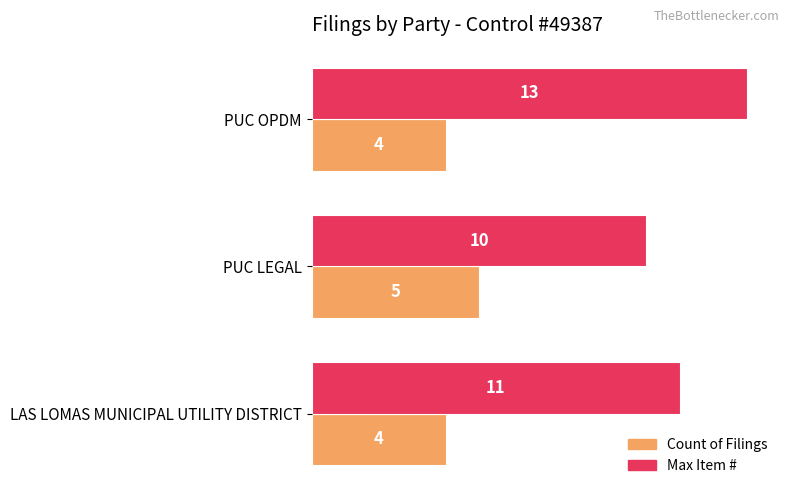

The Count of Filings series shows 1 at PUC OPDM. True or false?

False